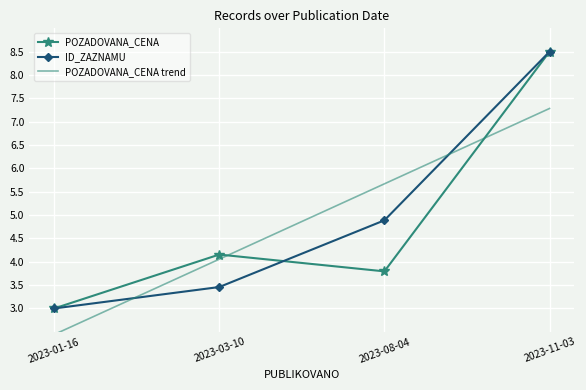

Where is the first local maximum for POZADOVANA_CENA?

2023-03-10